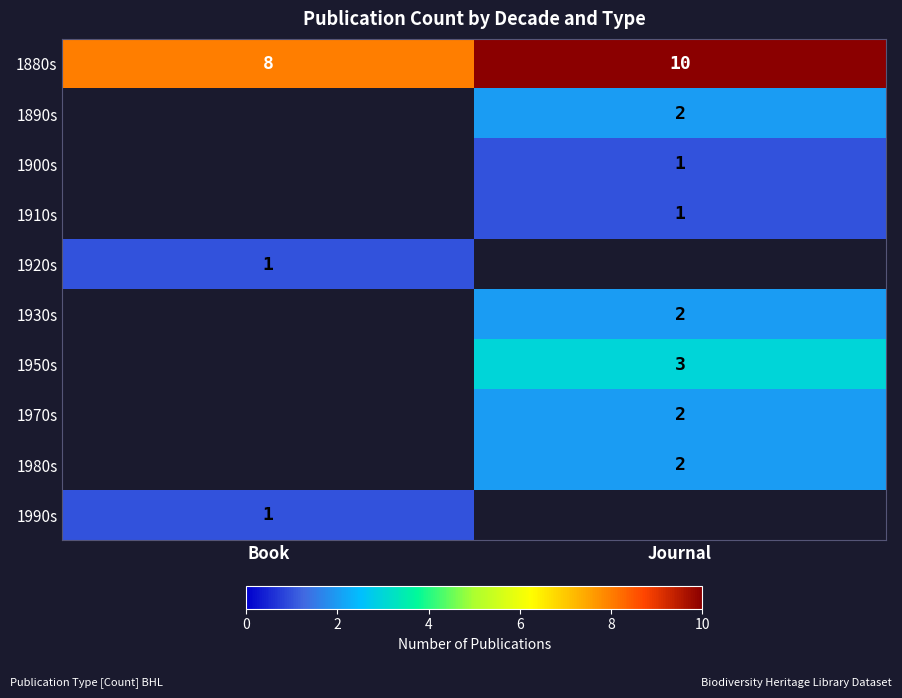

True or false: 1970s has a value of 2 at Journal.

True